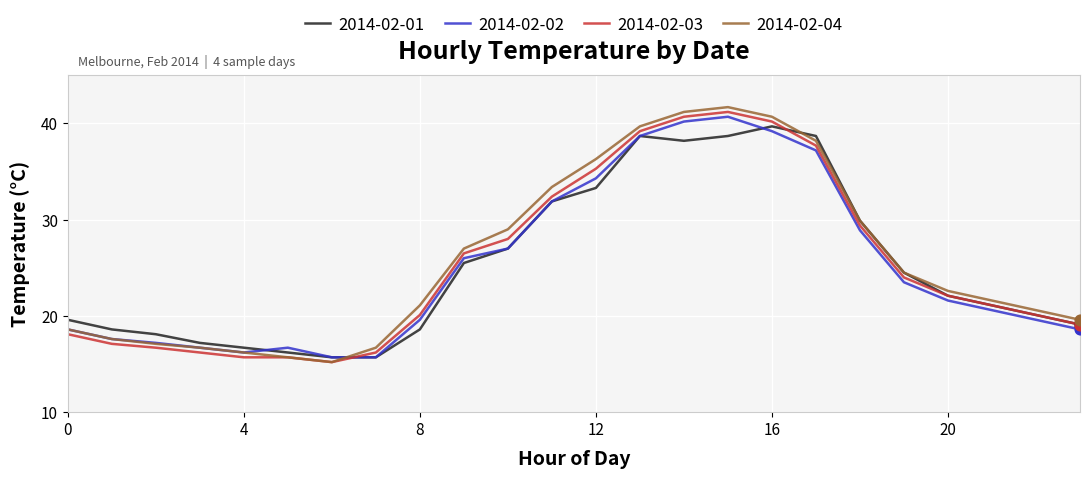

Which series has the largest range (max minus min)?

2014-02-04